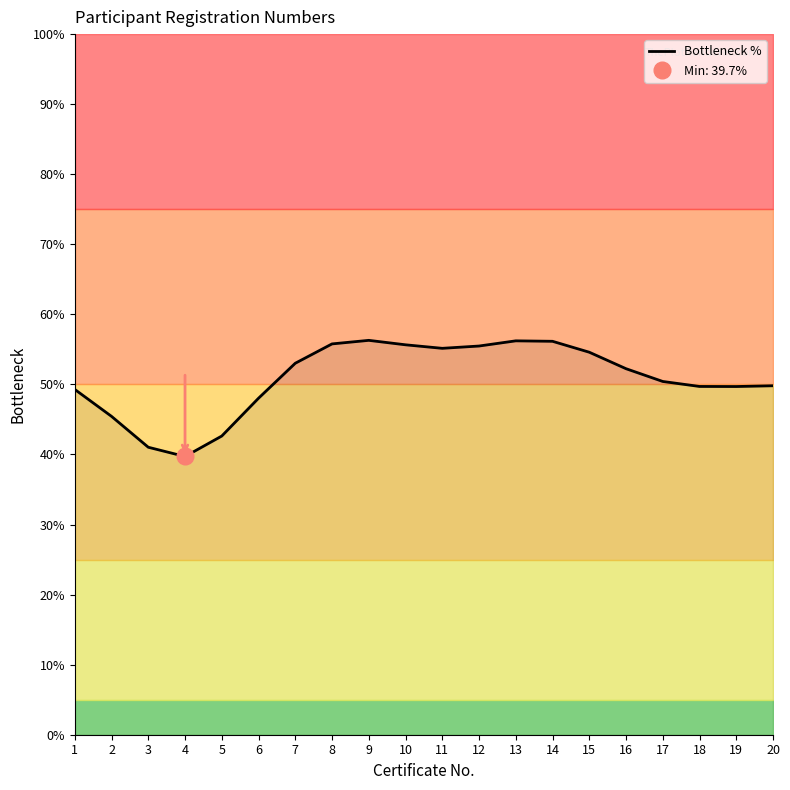

What is the value of the 7th point from the left?

53.0